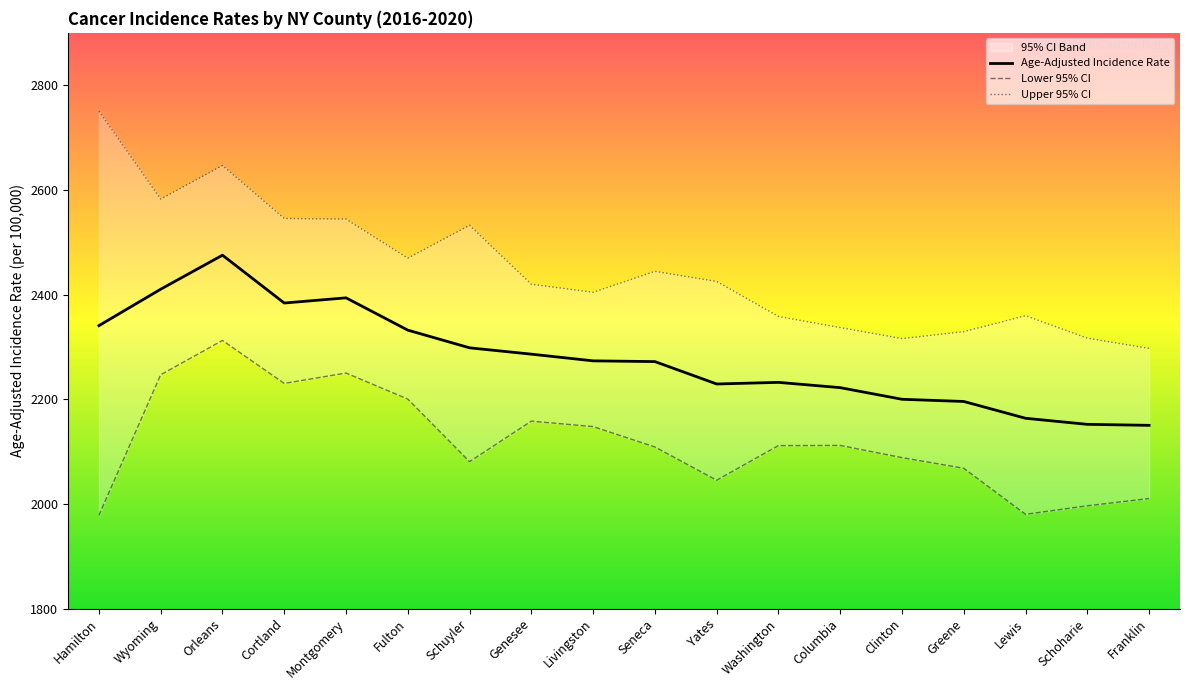

Count the number of categories in the chart.

18